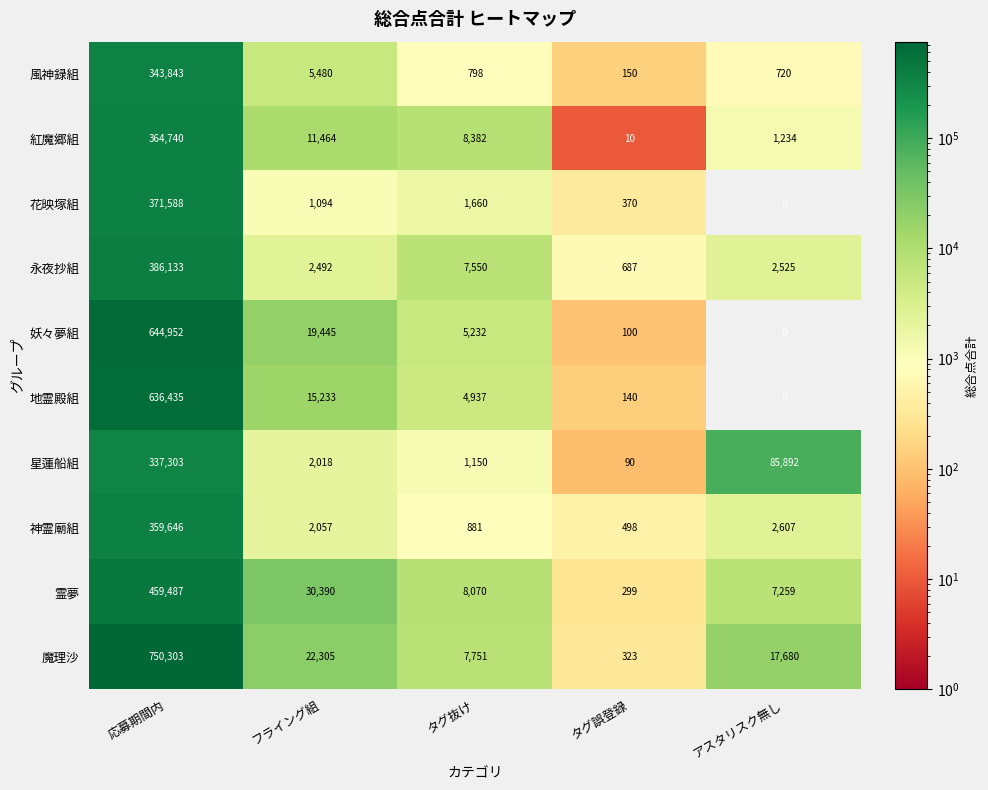

What is the spread (max minus min) of values at フライング組?

29296